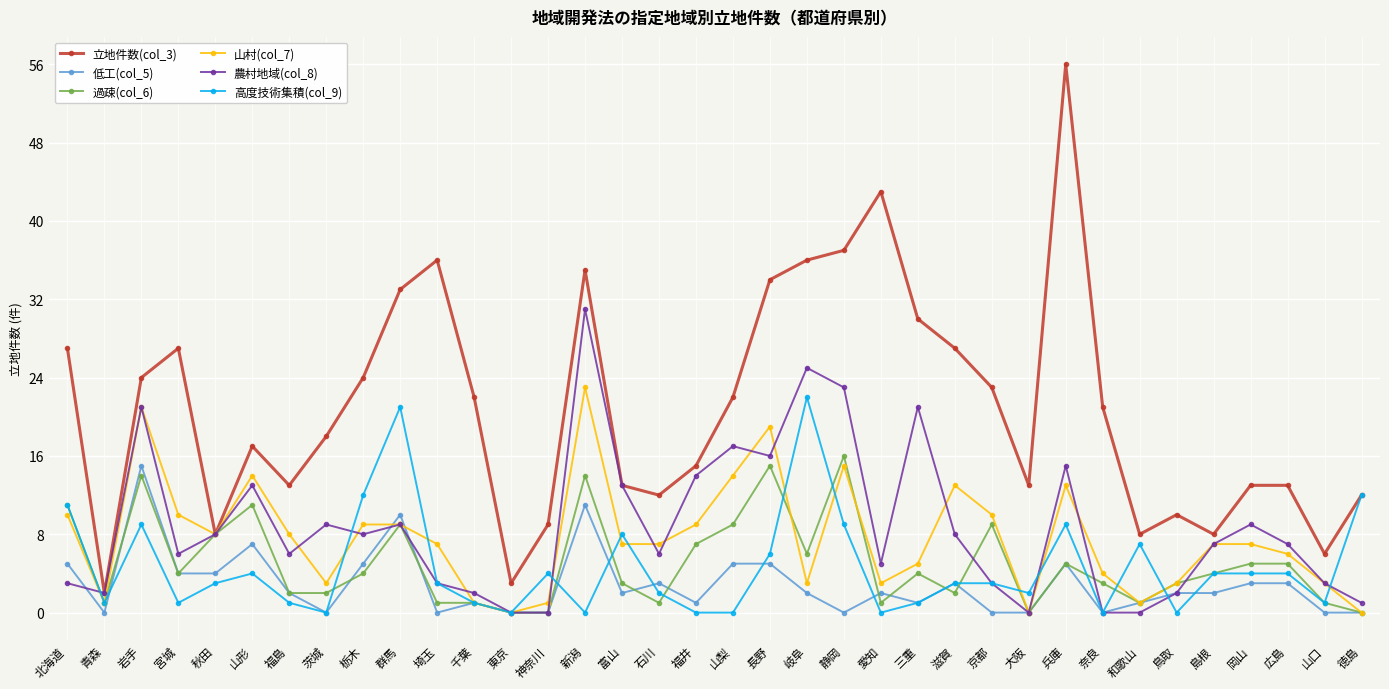

What is the spread (max minus min) of values at 京都?

23